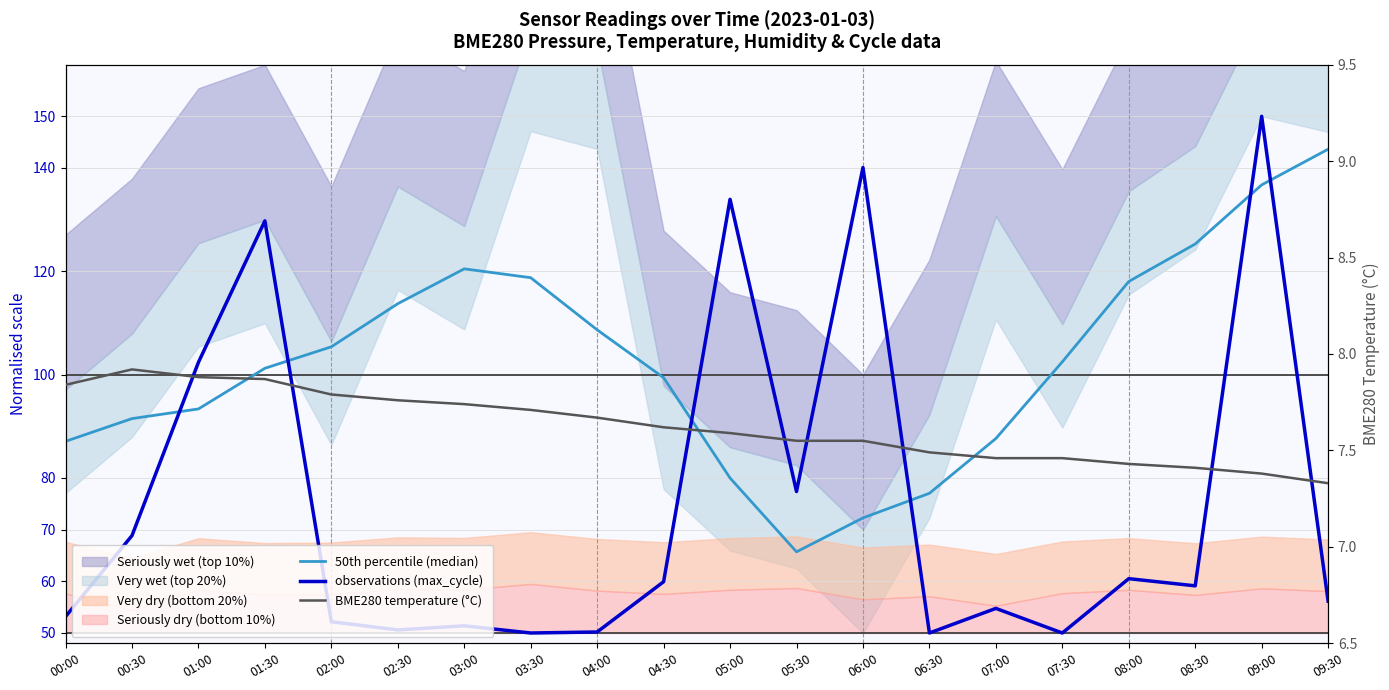

The value of observations (max_cycle) at 08:00 is 60.5. True or false?

True